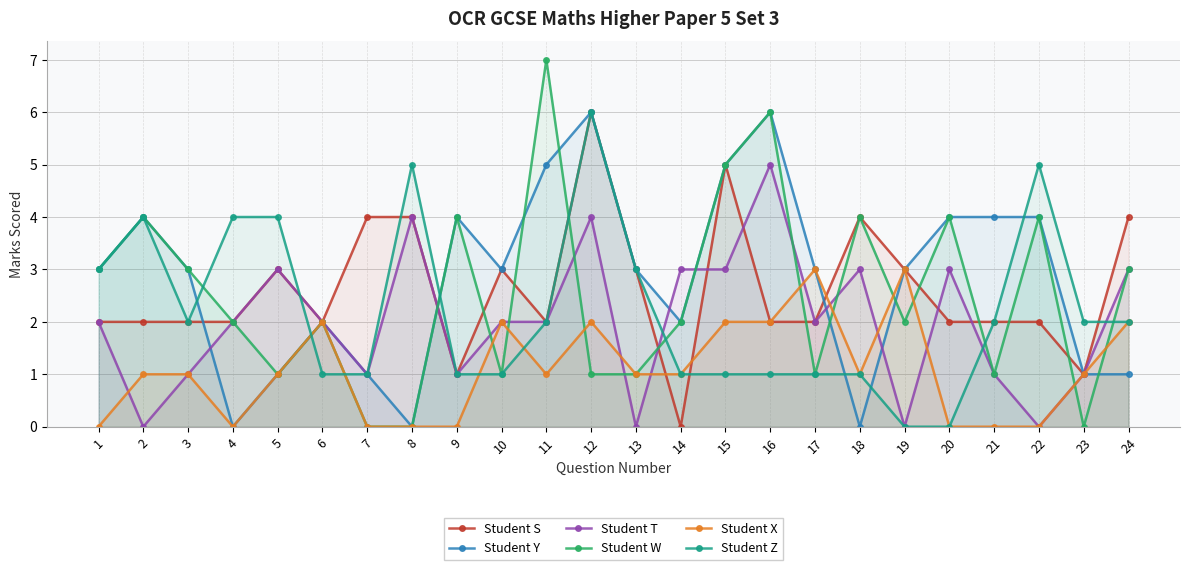

Count the Student S values in the range 2 to 4.

19